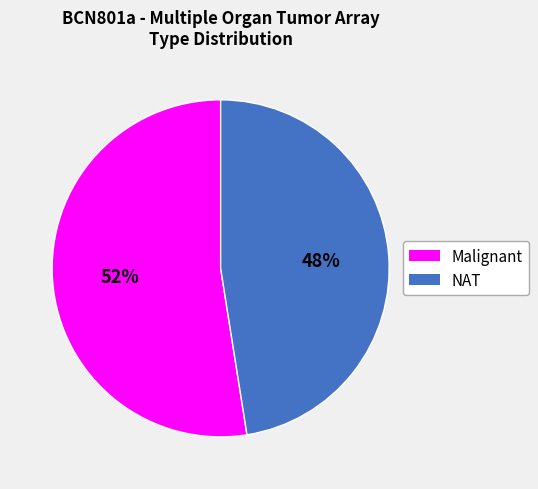

Count the number of slices in the pie.

2